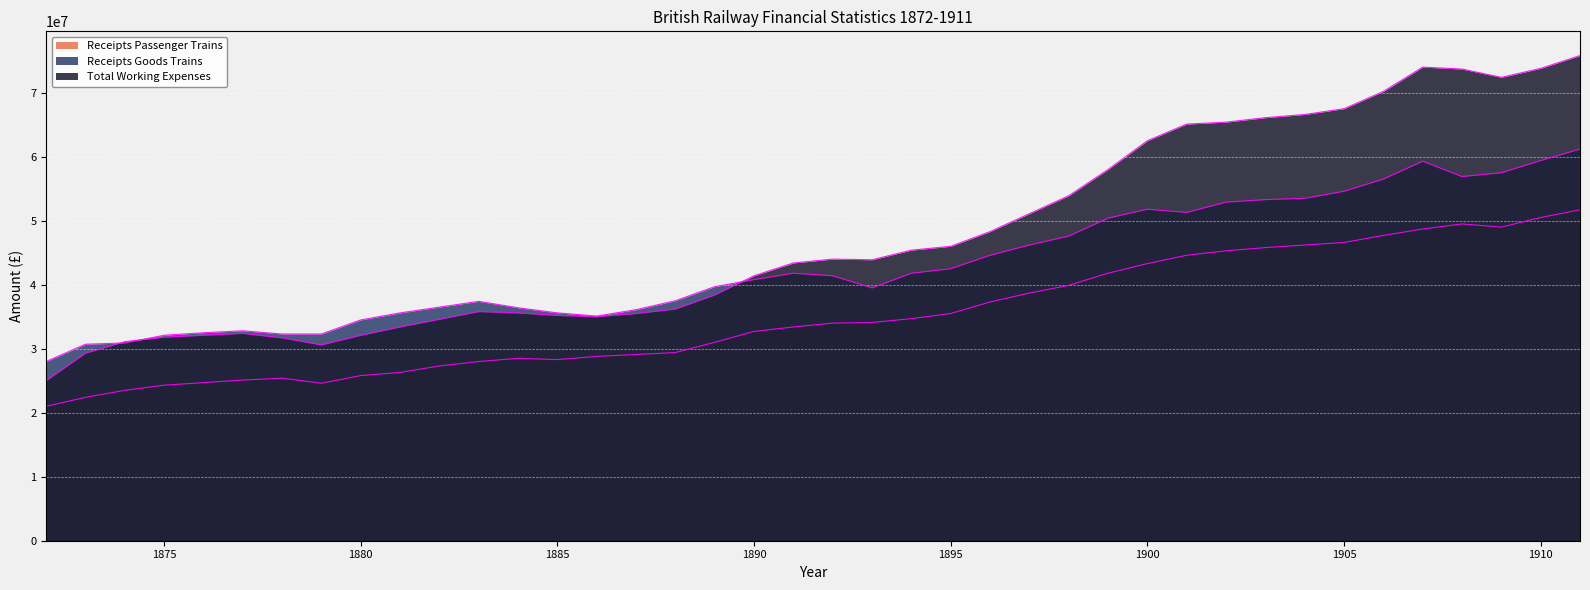

Which series has the widest spread of values?

Total Working Expenses